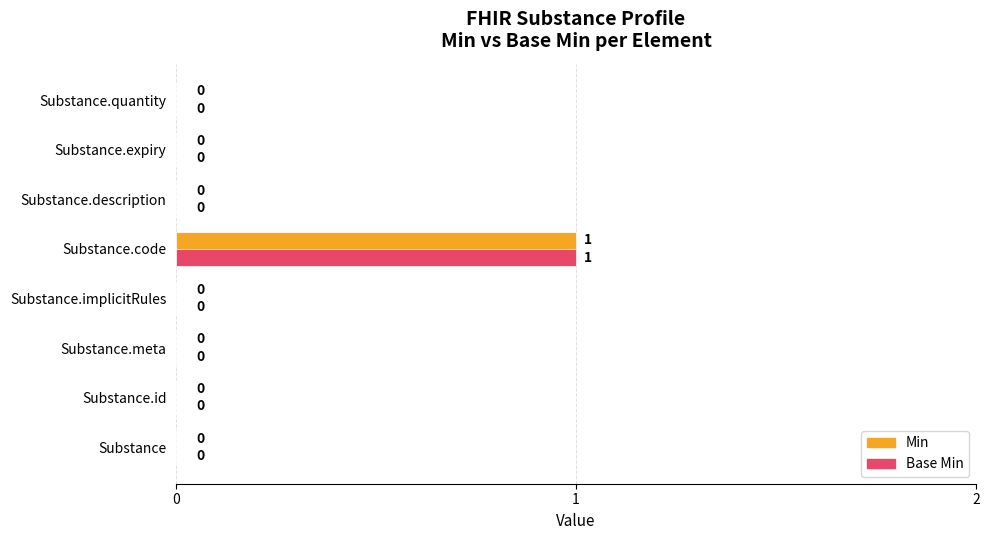

Is it true that Min equals 0 at Substance.code?

False